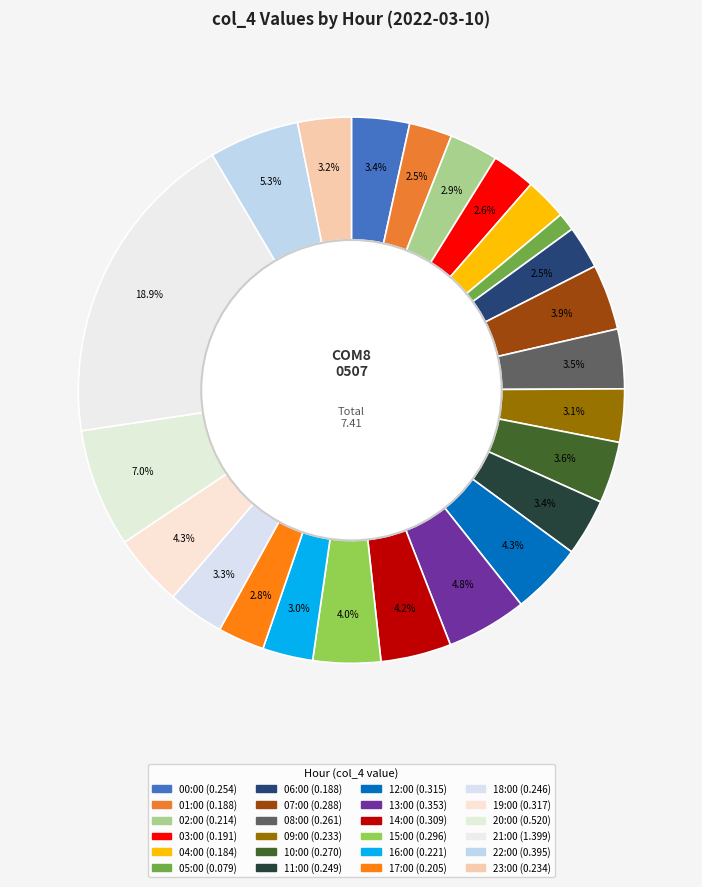

To the nearest percent, what is the difference between the largest and smallest slice percentages?

18%